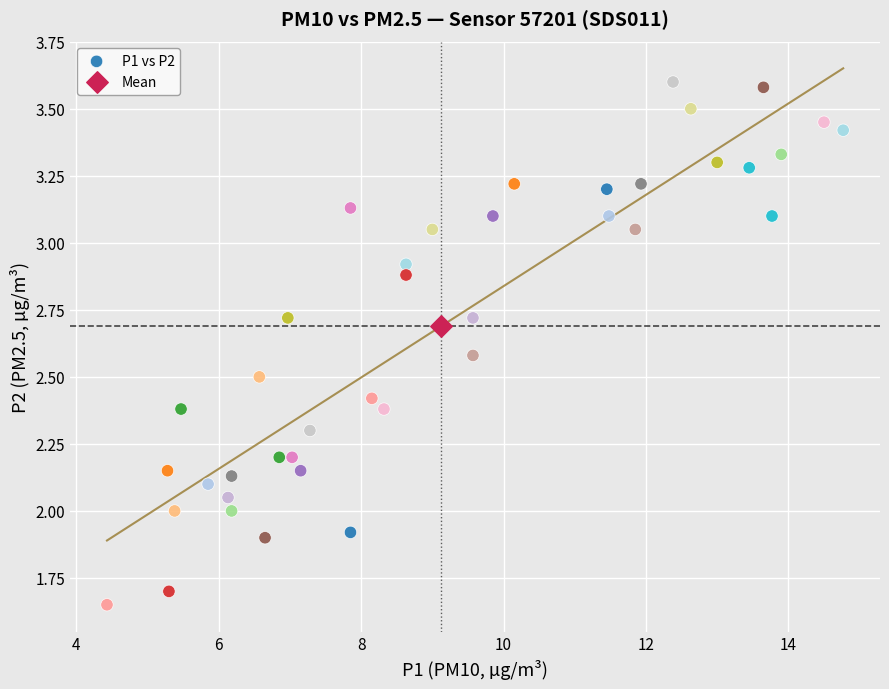

What are all the series names shown in the legend?

P1 vs P2, Mean